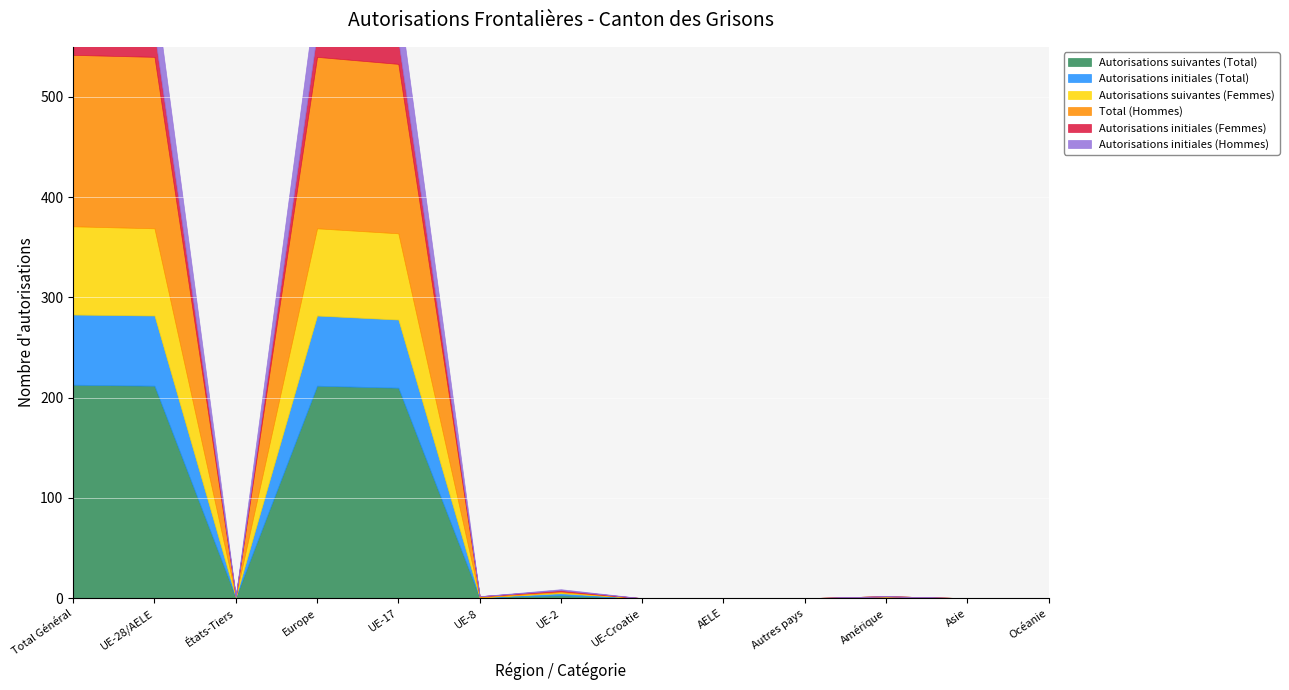

How many series are shown in this chart?

6